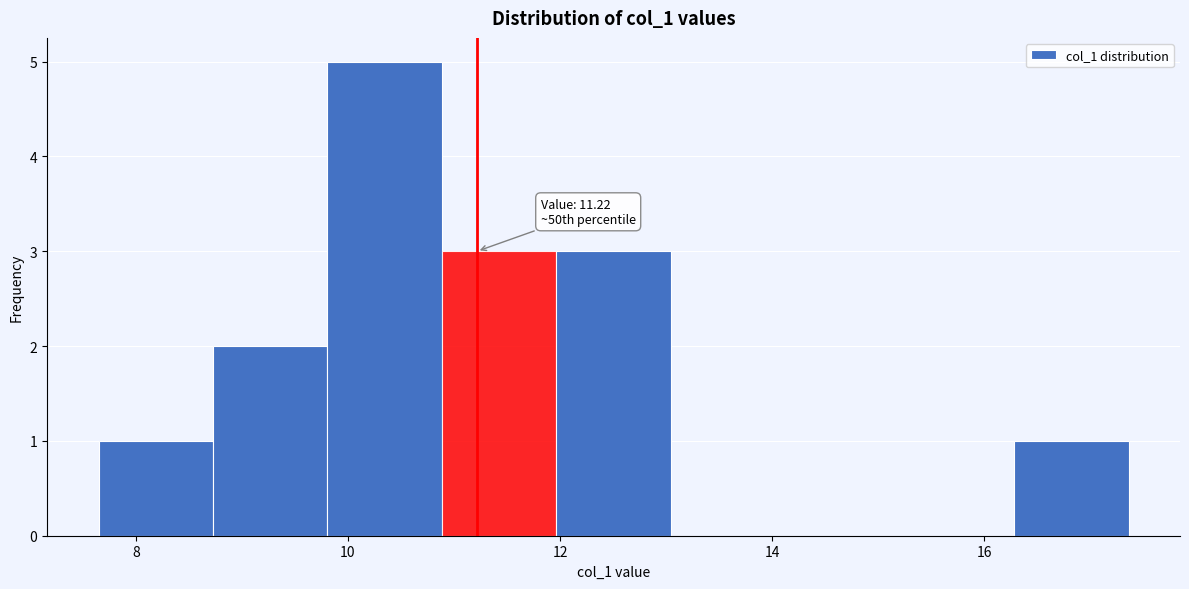

Which range on the x-axis has the tallest bar?

9.8 to 10.8